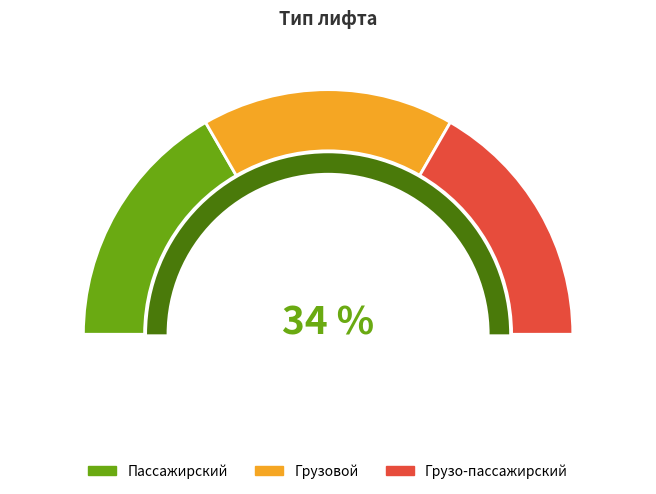

True or false: Грузо-пассажирский accounts for 45% of the total.

False